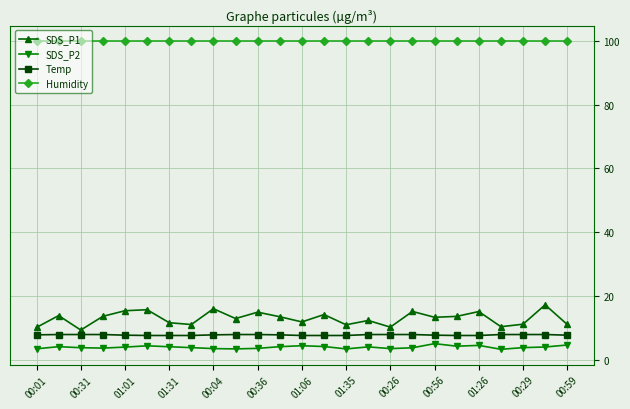

What is the minimum value for Temp?

7.7